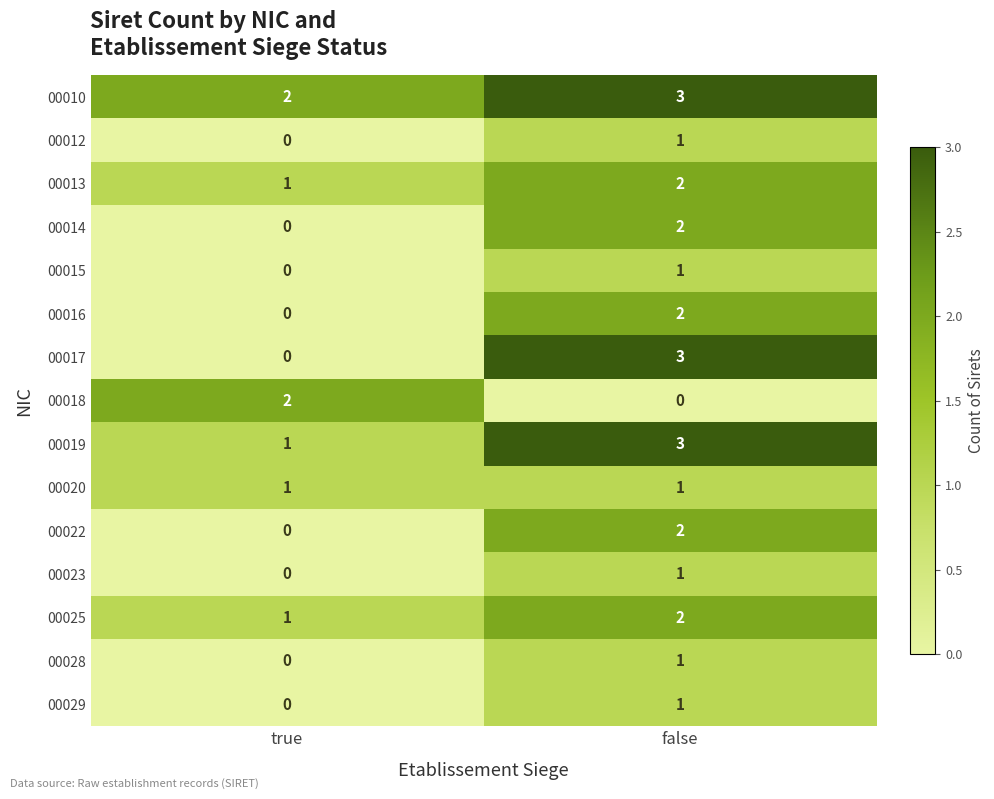

The value of 00022 at false is 3. True or false?

False